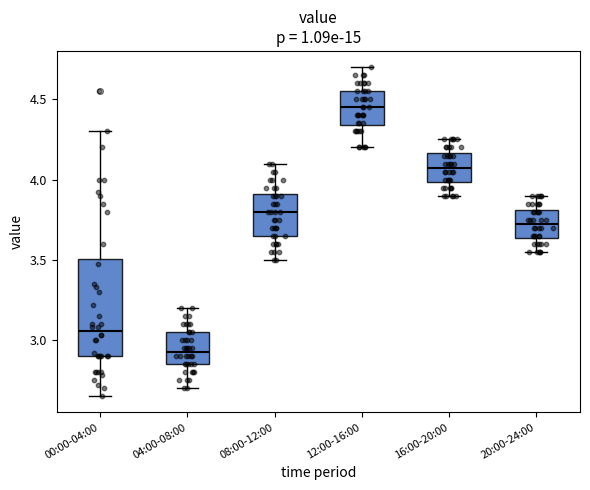

Reading left to right, read every box against the y-axis: the position of its median line, the range the box covers, and the ends of its whiskers. The values are not printed on the chart, so give them approximately, as read against the axis.

00:00-04:00: median 3.05, box 2.90 to 3.50, whiskers 2.65 to 4.30
04:00-08:00: median 2.95, box 2.85 to 3.05, whiskers 2.70 to 3.20
08:00-12:00: median 3.80, box 3.65 to 3.90, whiskers 3.50 to 4.10
12:00-16:00: median 4.45, box 4.35 to 4.55, whiskers 4.20 to 4.70
16:00-20:00: median 4.10, box 4.00 to 4.15, whiskers 3.90 to 4.25
20:00-24:00: median 3.75, box 3.65 to 3.80, whiskers 3.55 to 3.90